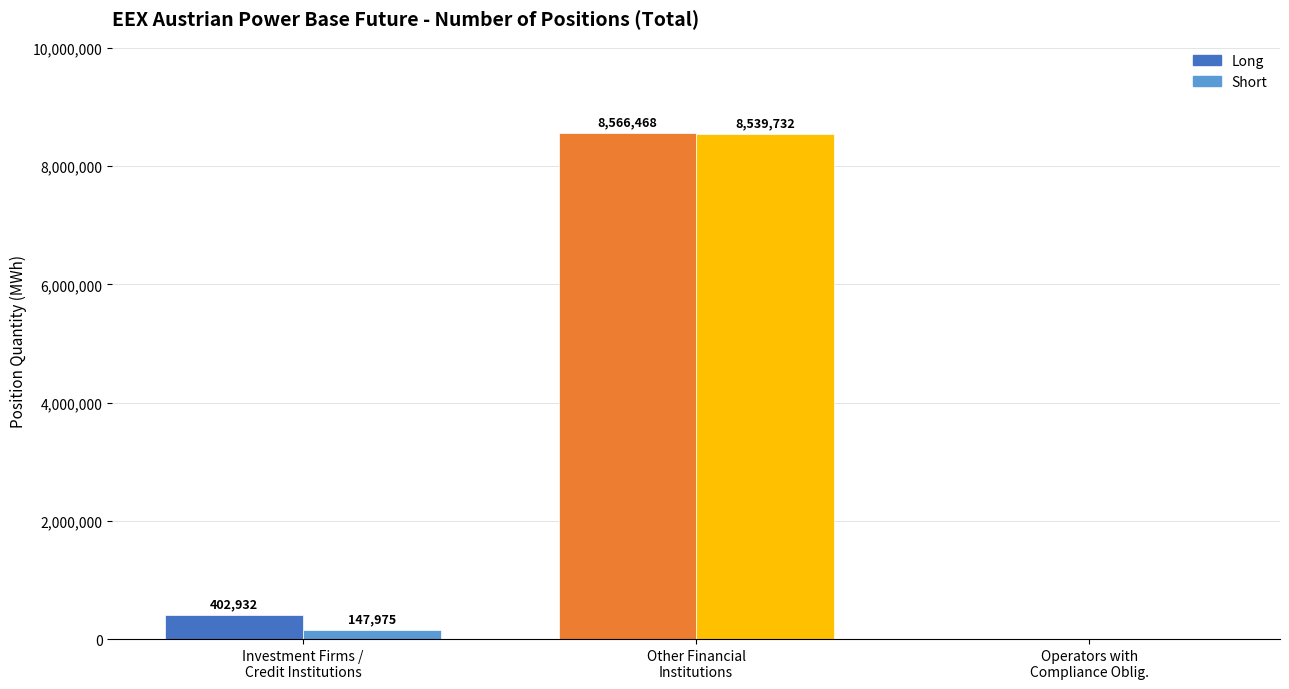

What is the greatest value displayed?

8566468